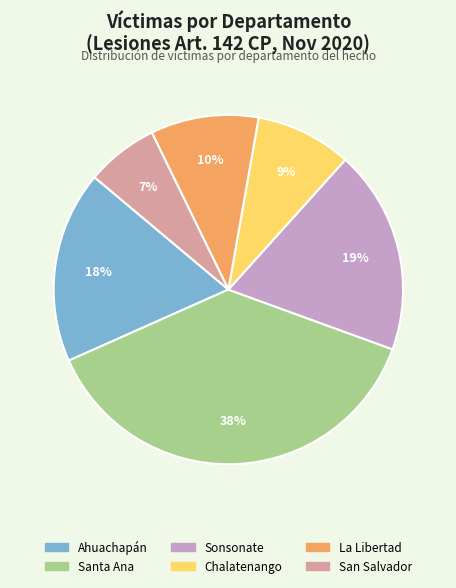

Count the number of slices in the pie.

6